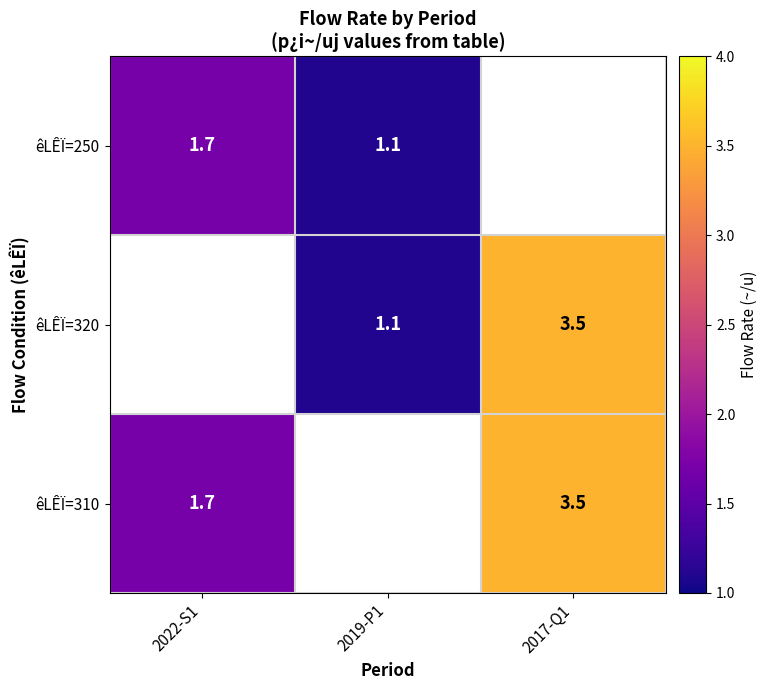

The êLÊÏ=310 series shows 2.0 at 2017-Q1. True or false?

False